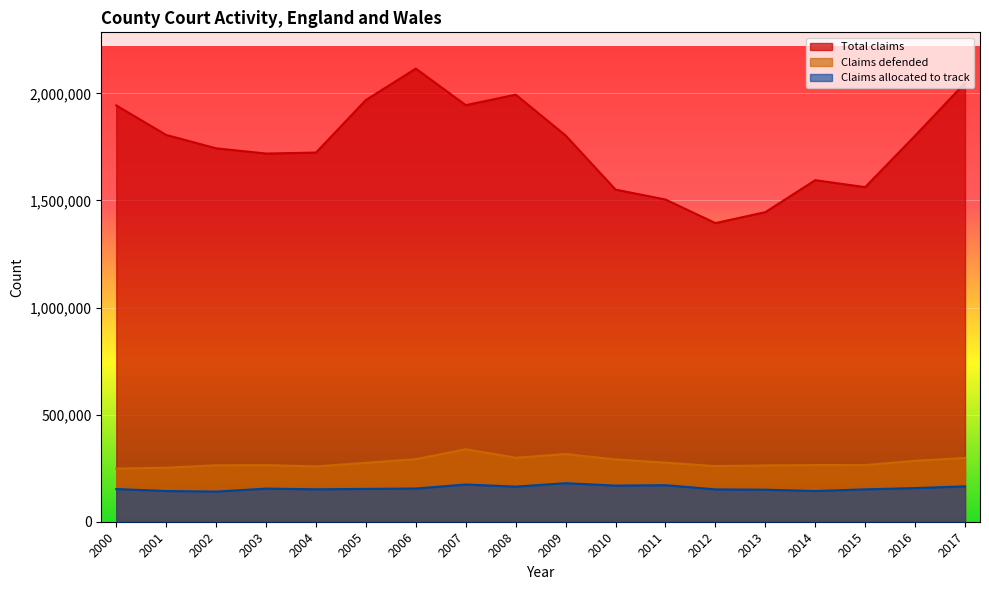

What is the smallest value displayed?

140721